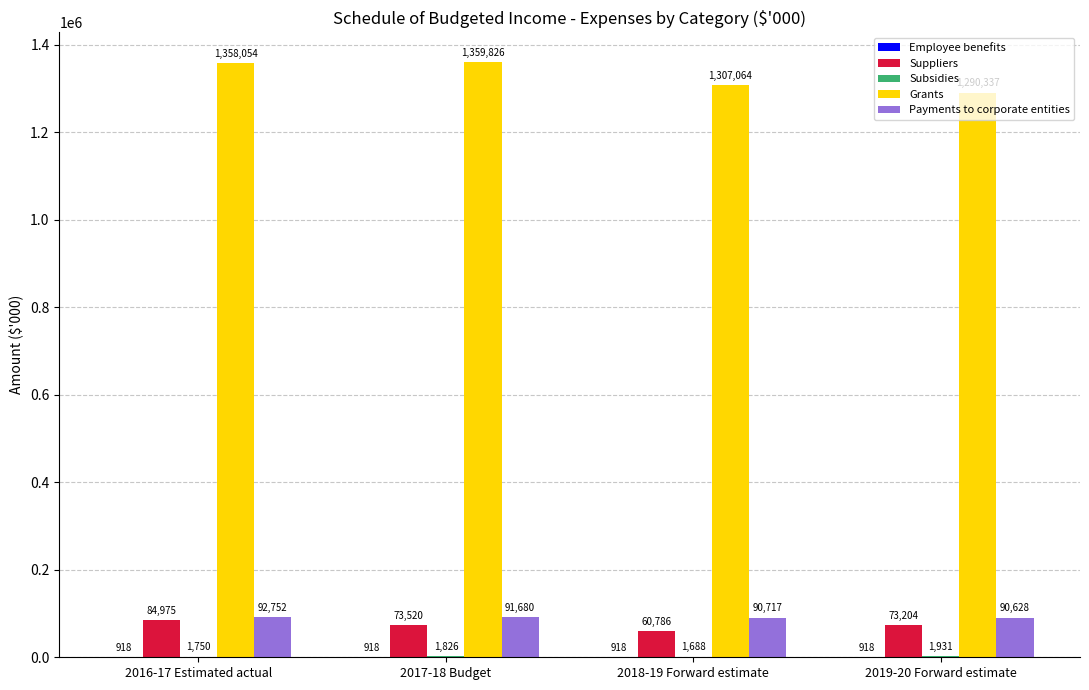

Between 2016-17 Estimated actual and 2017-18 Budget, which series saw the biggest shift?

Suppliers